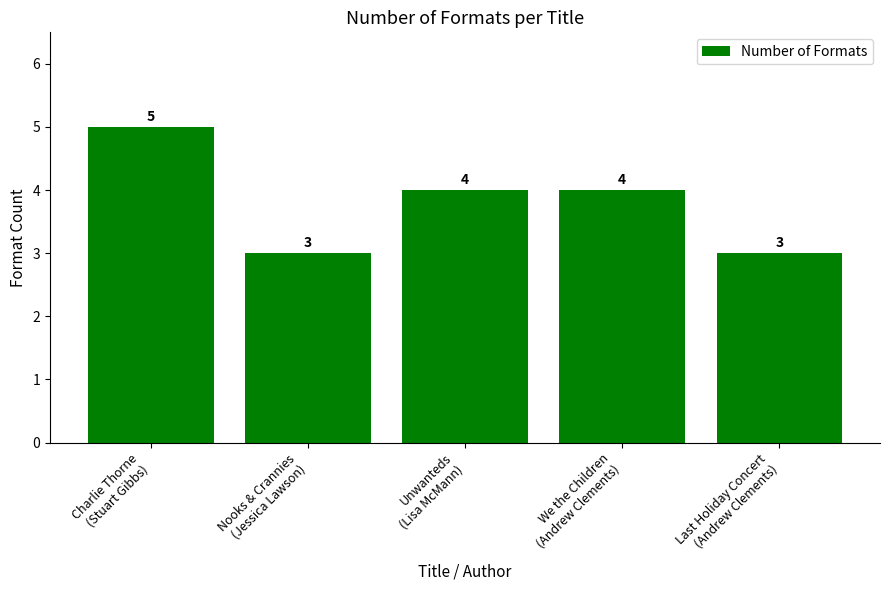

What is the label of the 4th bar from the right?

Nooks & Crannies
(Jessica Lawson)